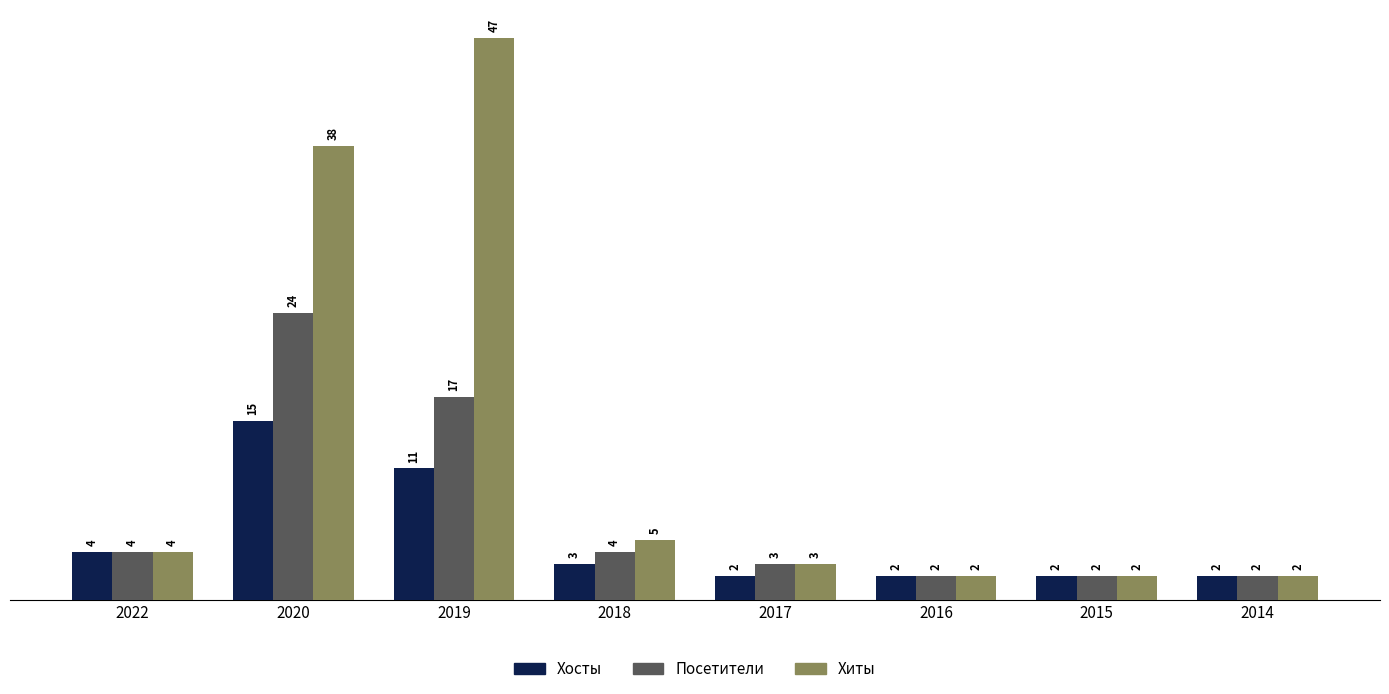

Reading left to right, transcribe all the data shown in this chart.

Хосты: 2022=4	2020=15	2019=11	2018=3	2017=2	2016=2	2015=2	2014=2
Посетители: 2022=4	2020=24	2019=17	2018=4	2017=3	2016=2	2015=2	2014=2
Хиты: 2022=4	2020=38	2019=47	2018=5	2017=3	2016=2	2015=2	2014=2